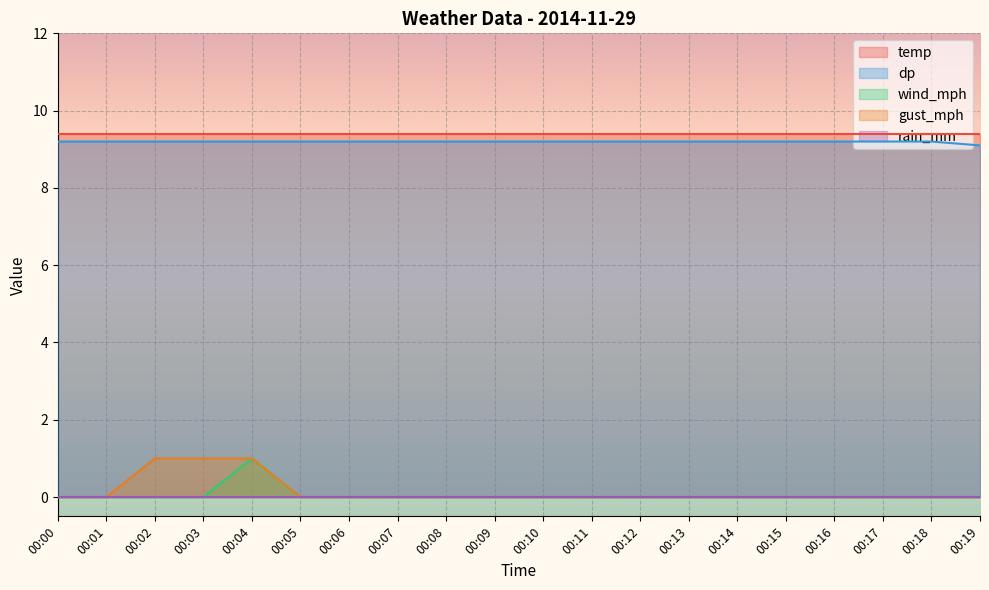

What is the difference between the highest and lowest values at 00:01?

9.4